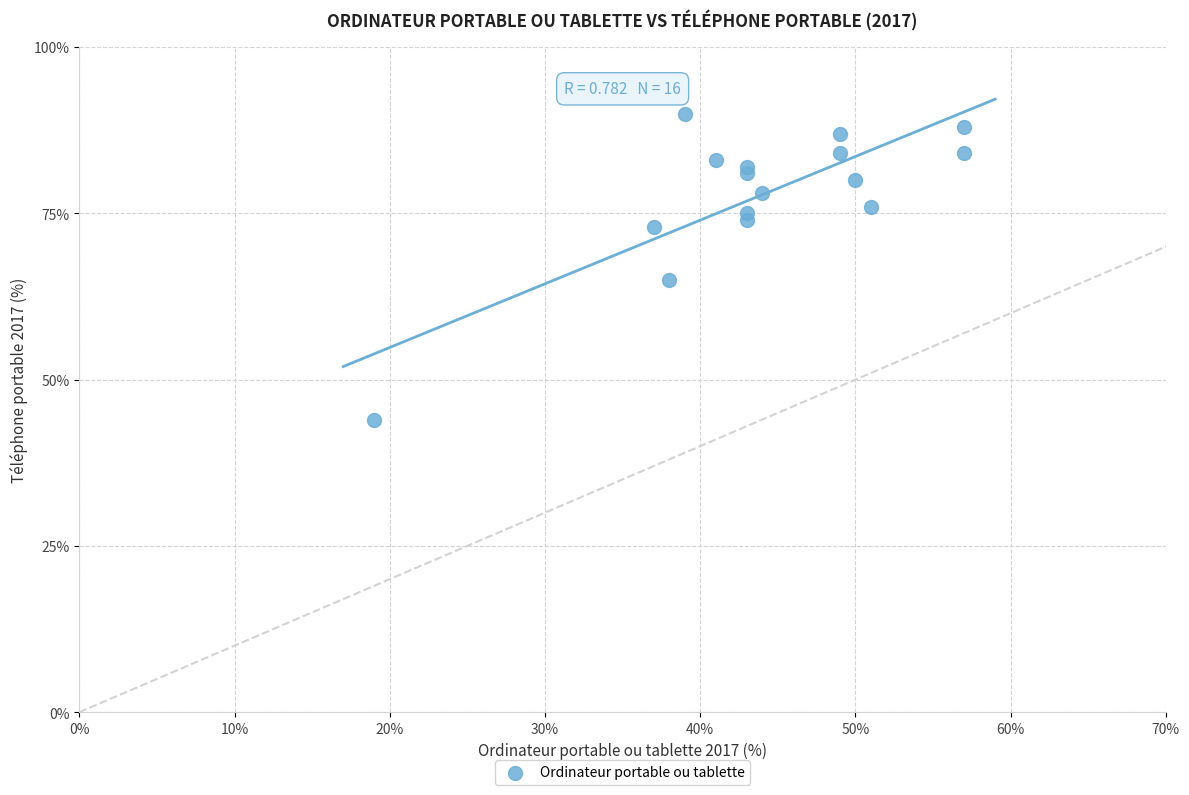

What is the range of X values (max minus min)?

38